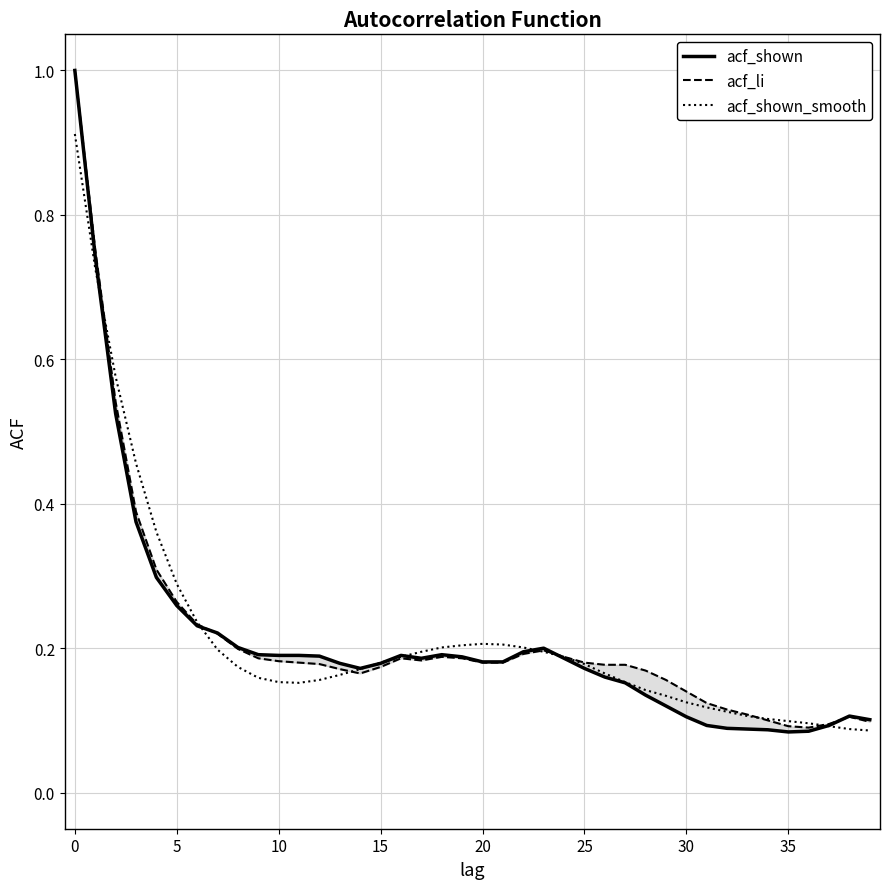

At which label is acf_li closest to 0?

36